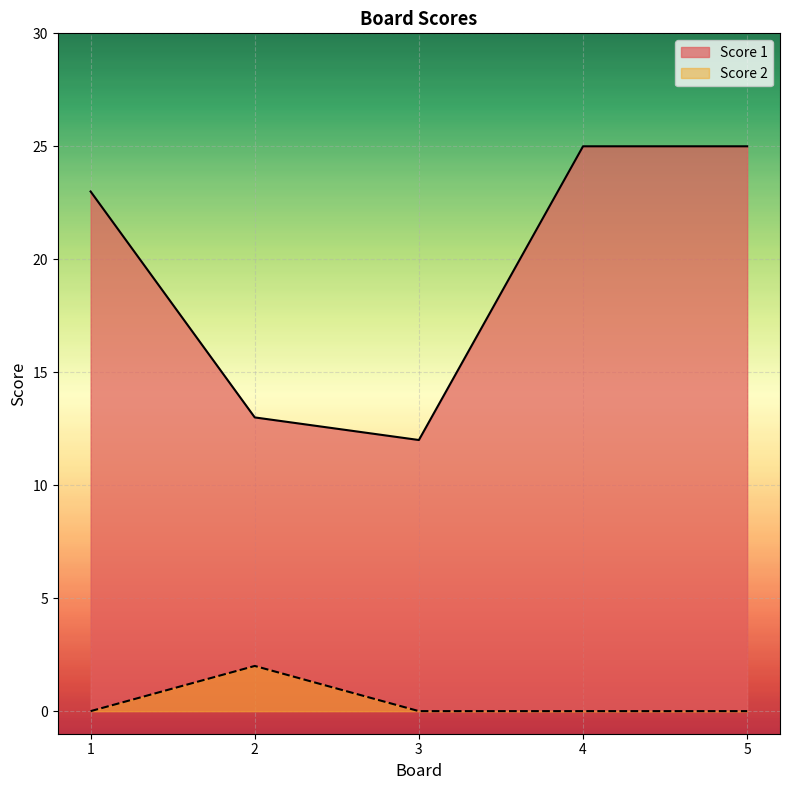

True or false: Score 2 and Score 1 cross at least once.

False